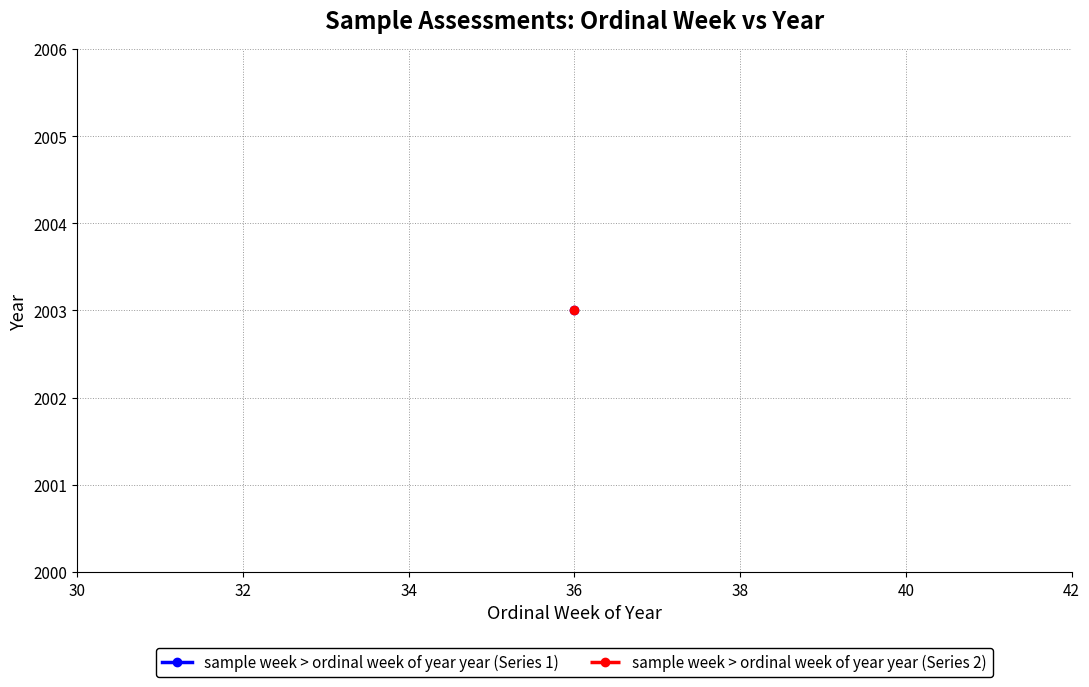

The sample week > ordinal week of year year series shows 2003 at 36. True or false?

True